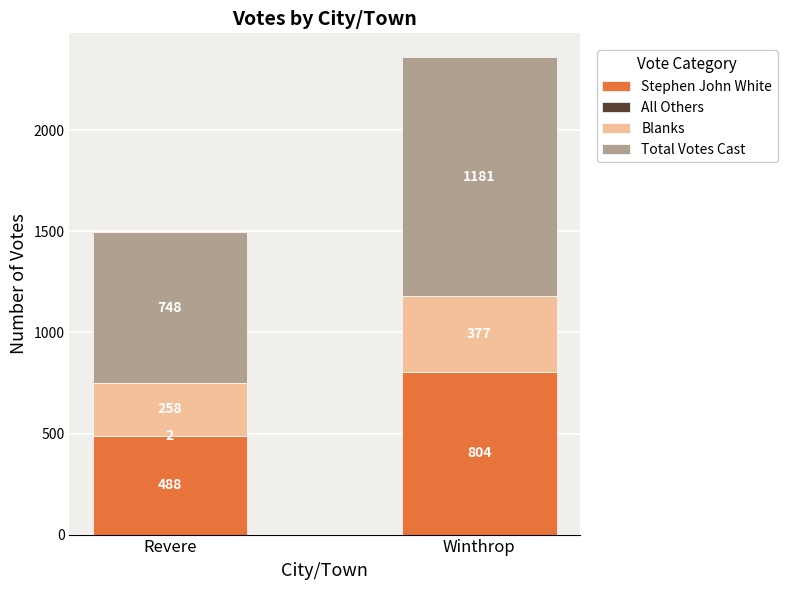

At which label does Stephen John White reach its peak?

Winthrop